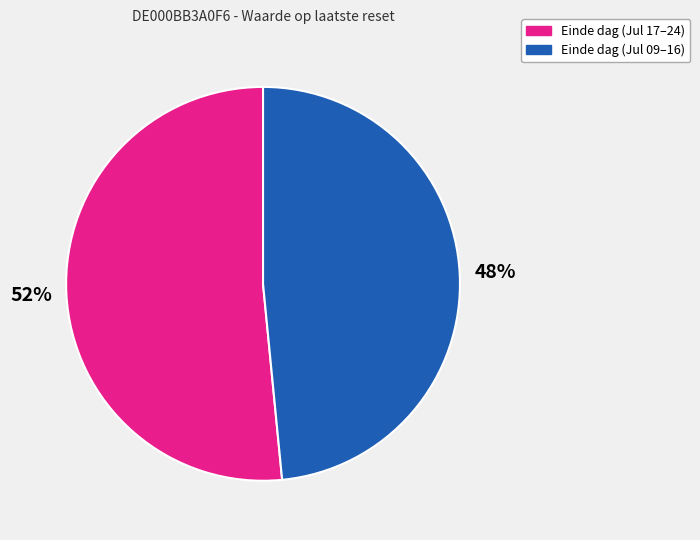

Is it true that Einde dag (Jul 17–24) is 41% of the pie?

False